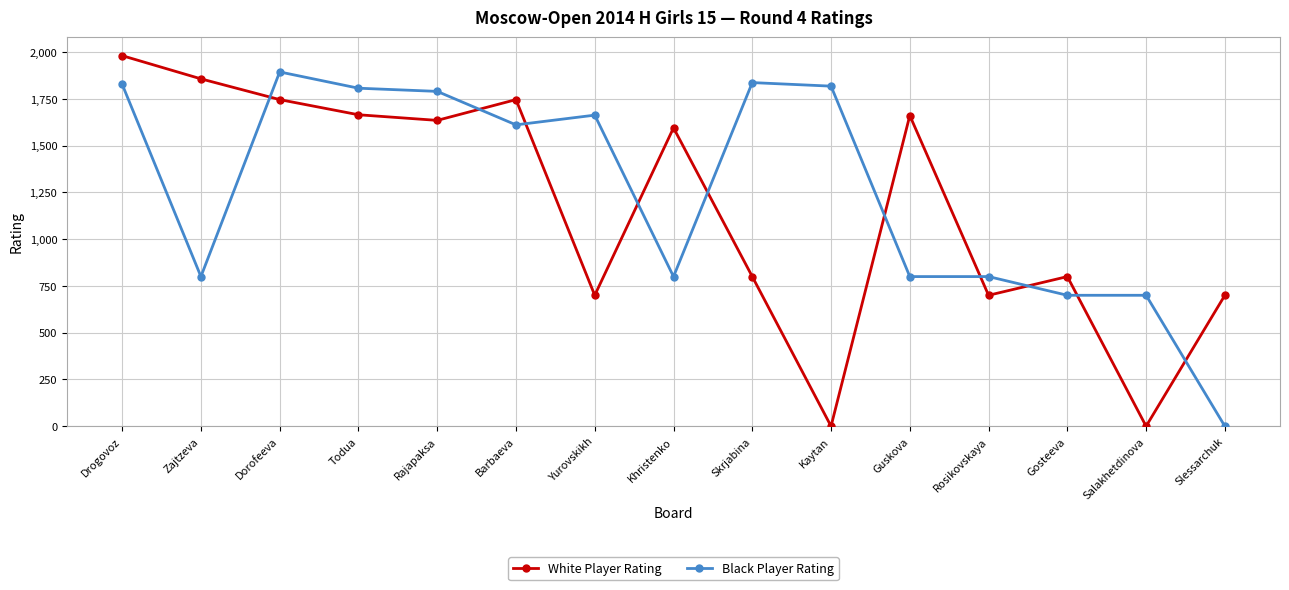

Which category has the lowest value in the Black Player Rating series?

Slessarchuk